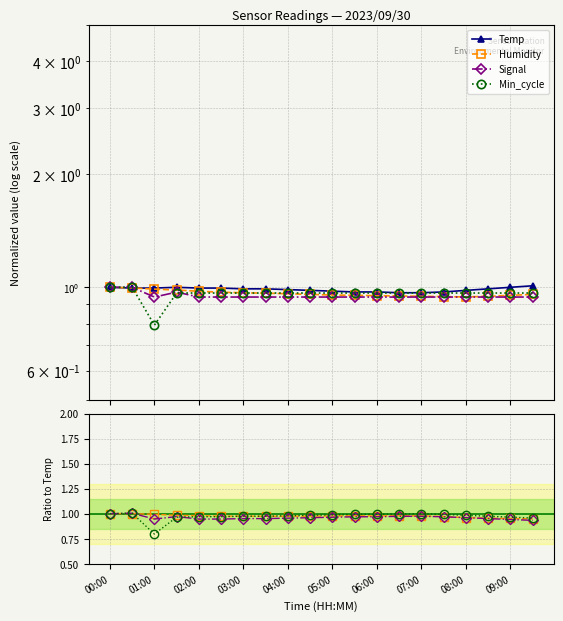

True or false: Min_cycle has a value of 0.3 at 06:30.

False